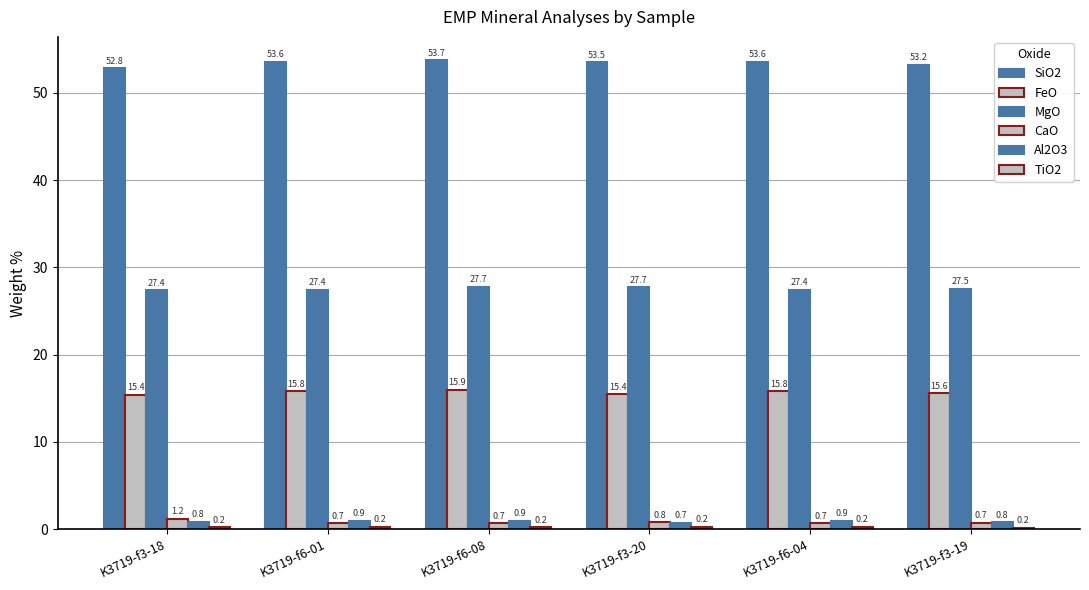

Rank the categories by FeO value from highest to lowest.

K3719-f6-08, K3719-f6-01, K3719-f6-04, K3719-f3-19, K3719-f3-20, K3719-f3-18